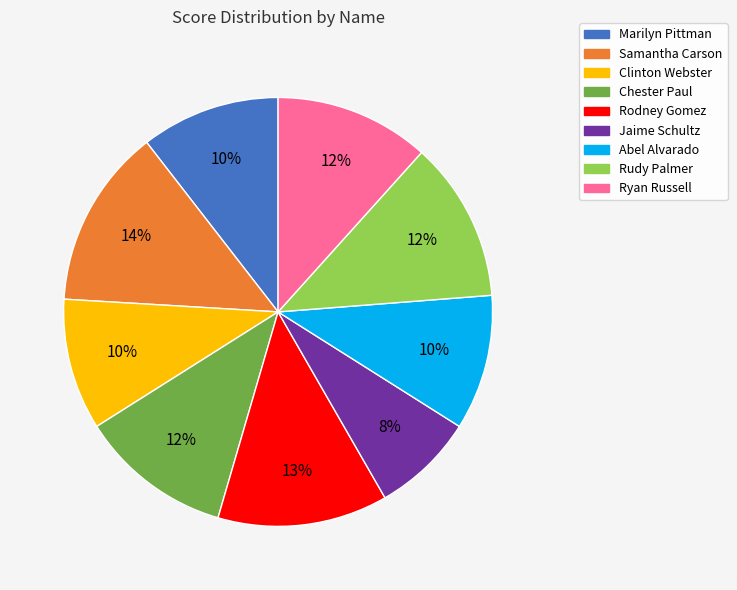

What is the smallest slice in the pie chart?

Jaime Schultz